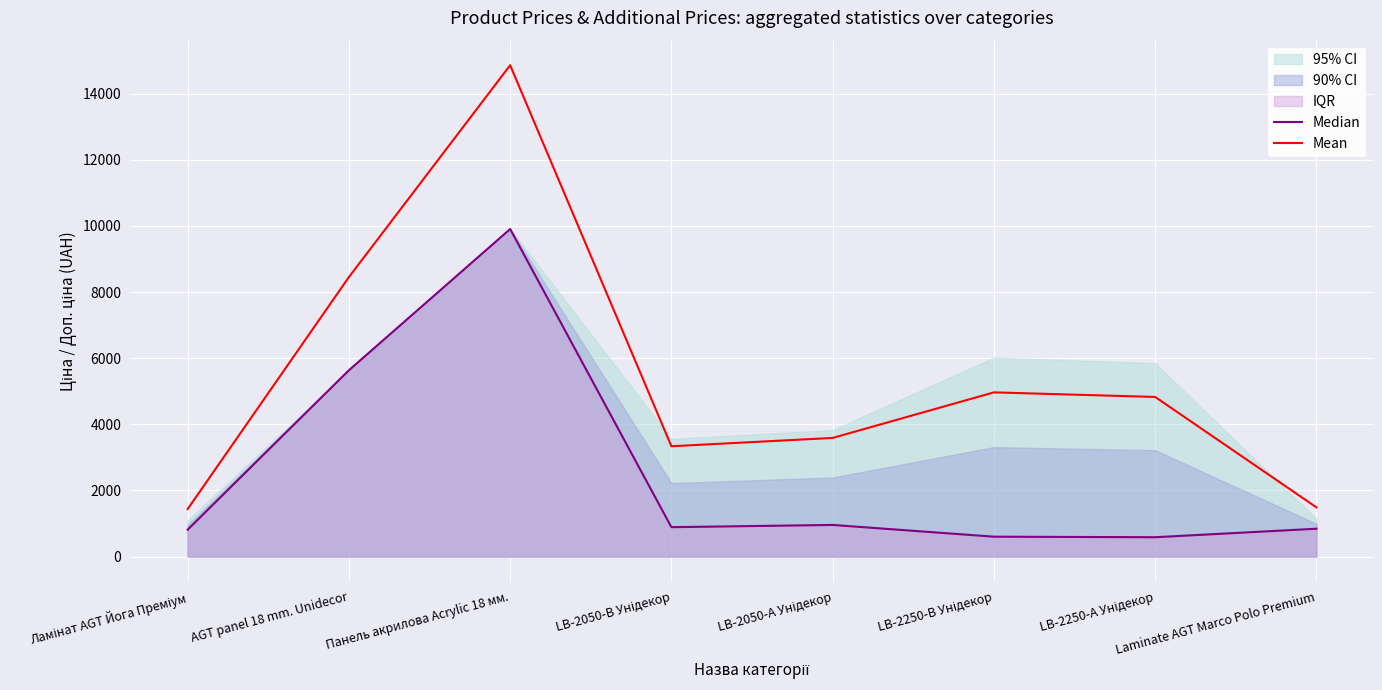

True or false: Mean and Median cross at least once.

False